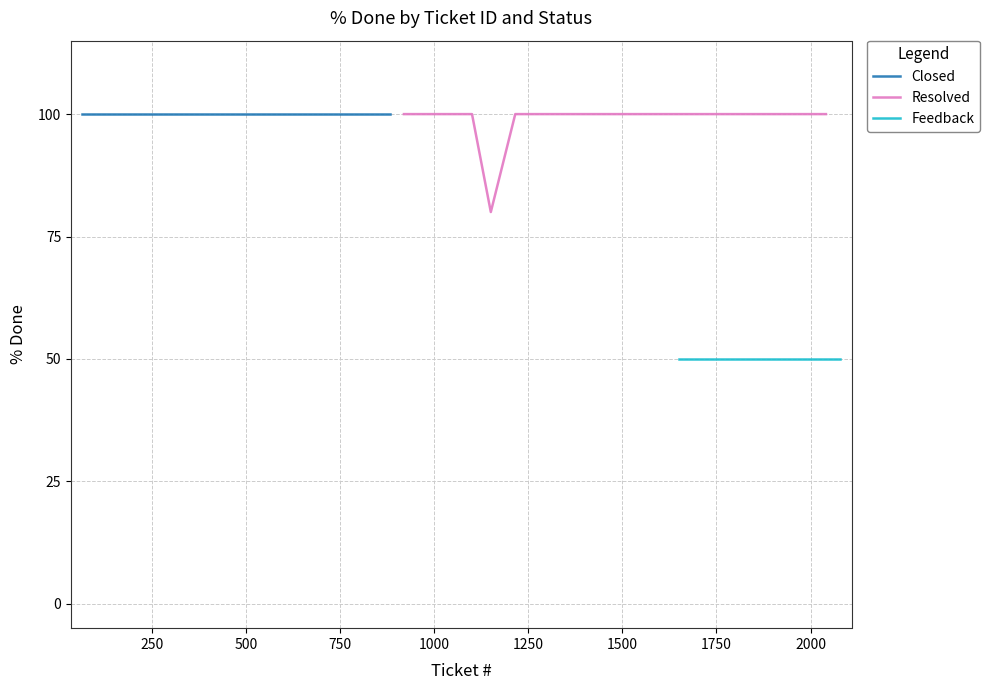

What is the lowest value of the Feedback series?

50